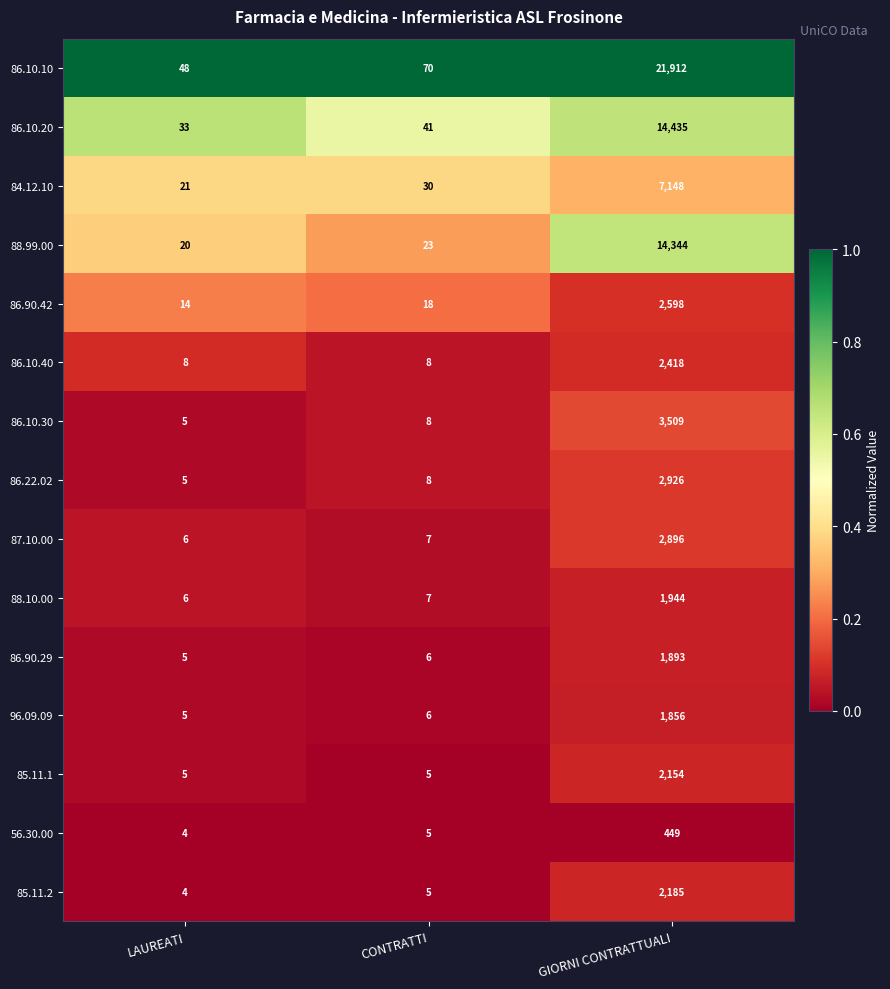

At which label is 84.12.10 closest to 3584?

CONTRATTI